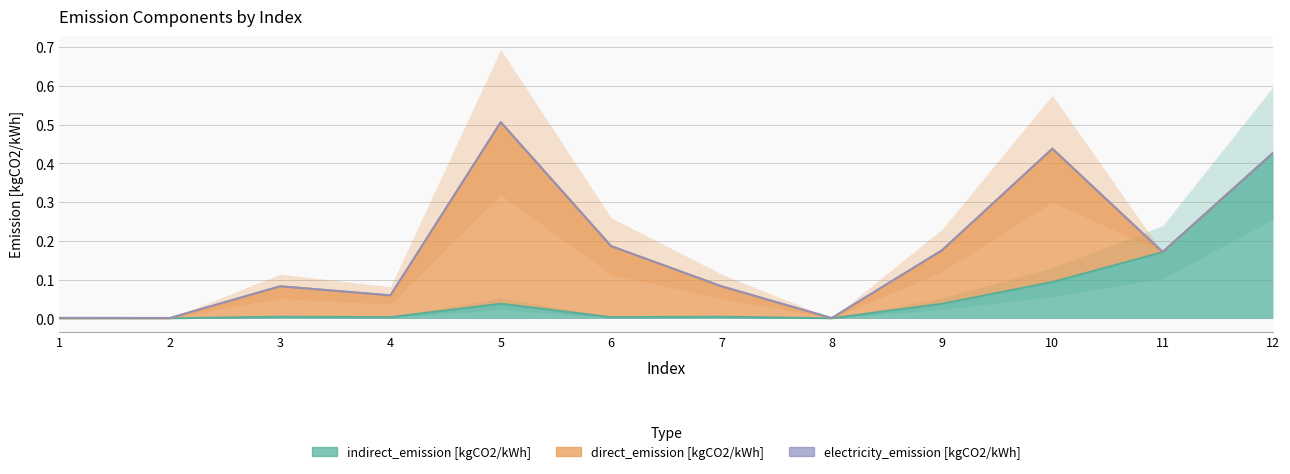

Does the chart have visible grid lines?

Yes